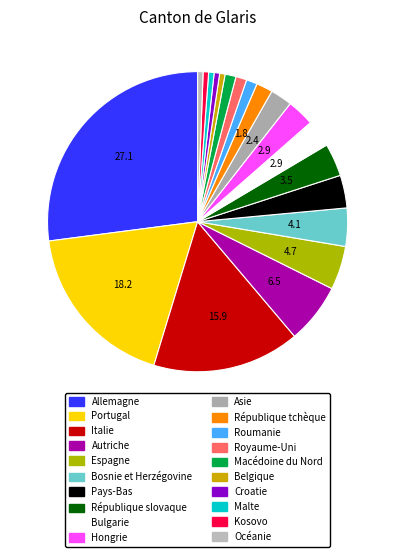

How many segments does this pie chart have?

20